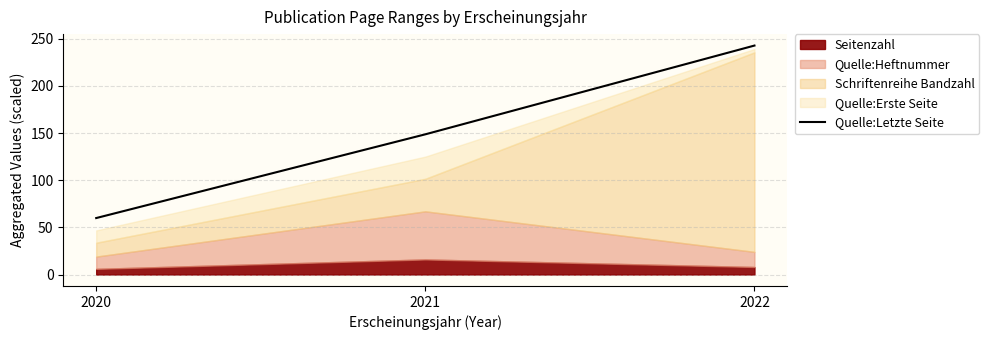

Is it true that the value at 2020 is 59.9?

True